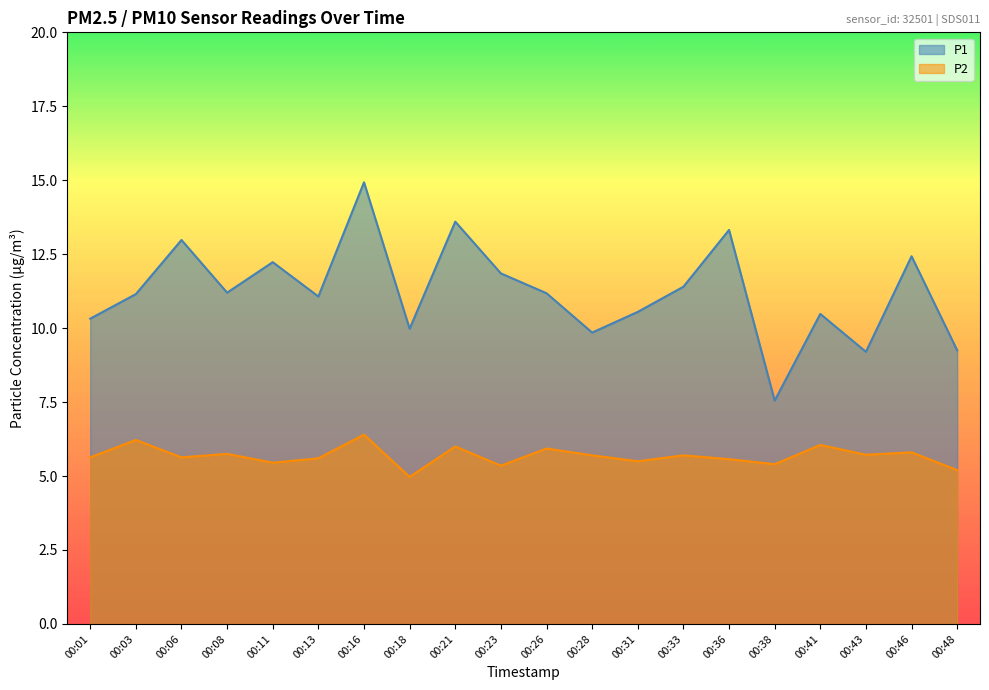

List the series in order of their peak value, highest first.

P1, P2